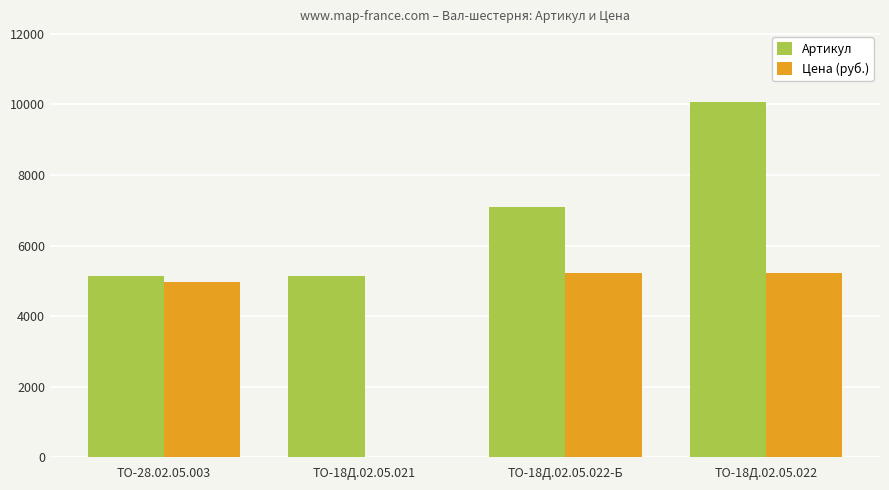

What is the approximate value of Цена (руб.) at ТО-18Д.02.05.022, to the nearest 100?

5200